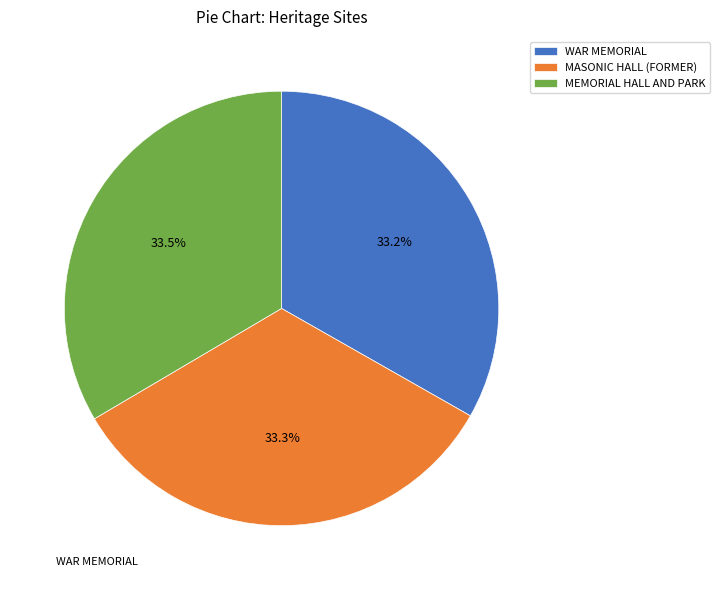

Does MASONIC HALL (FORMER) account for over 50% of the chart?

No